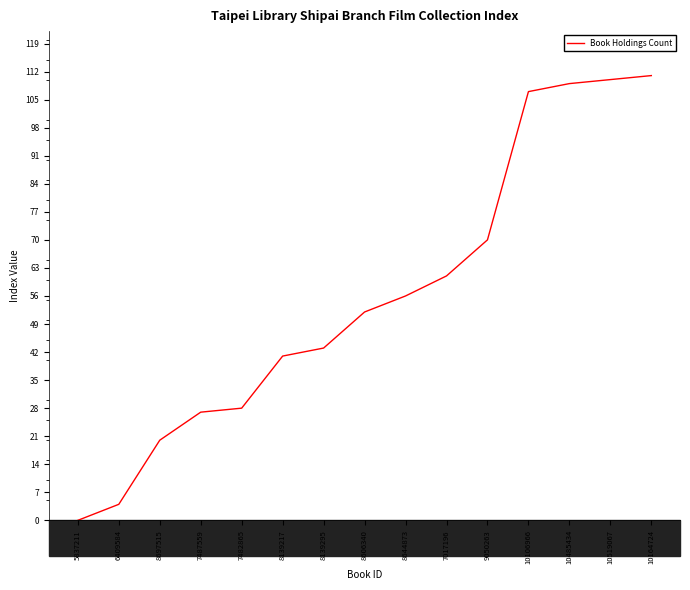

How many values are below 52?

7